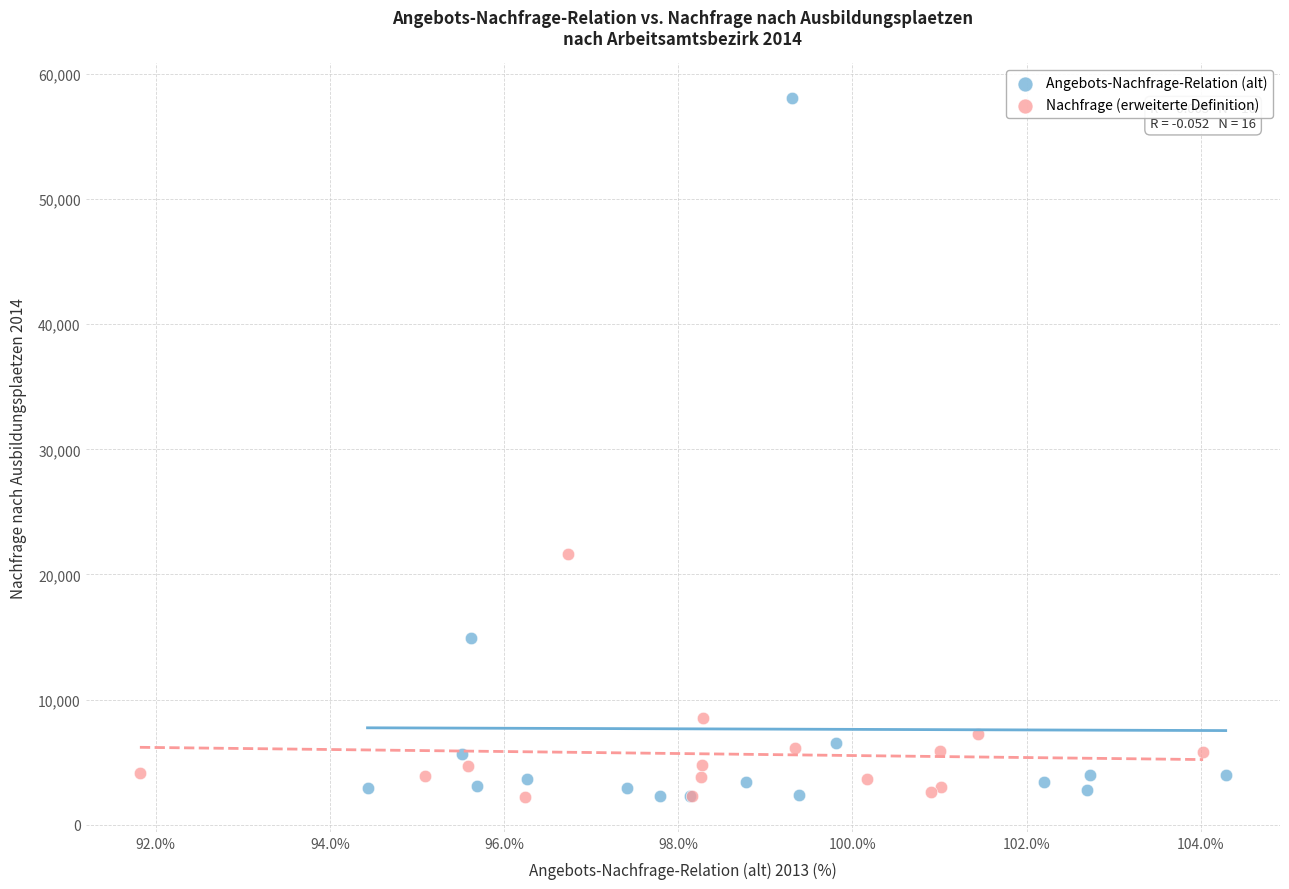

Which series contains the highest Y value?

Angebots-Nachfrage-Relation (alt)